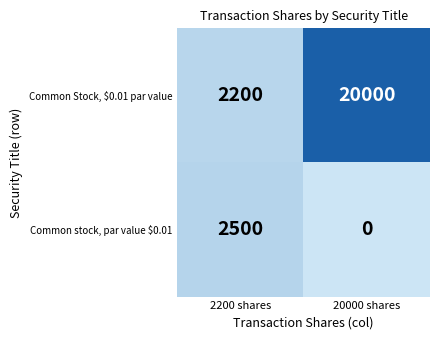

Reading left to right, list all the values displayed in this chart.

Common Stock, $0.01 par value: 2200	20000
Common stock, par value $0.01: 2500	0